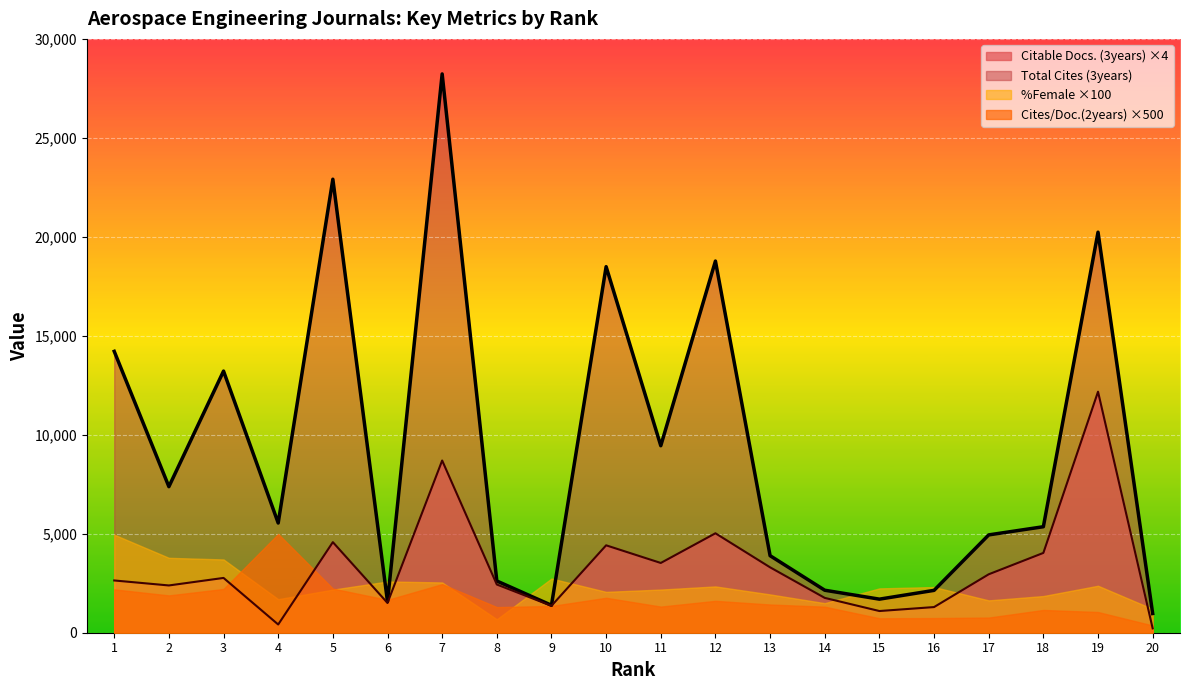

The Citable Docs. (3years) series shows 220 at 20. True or false?

True